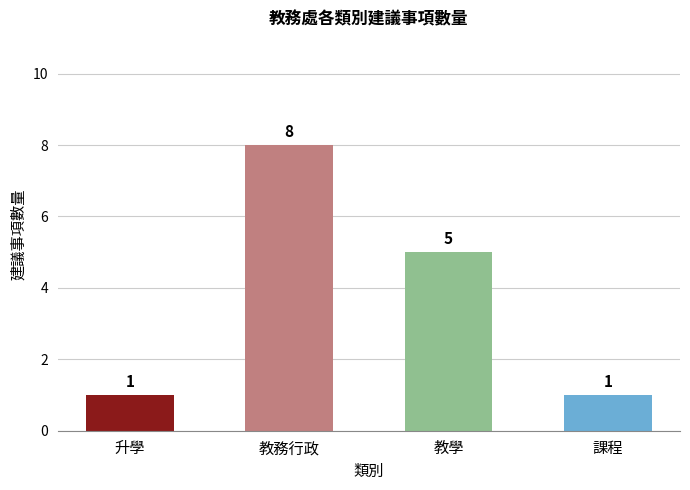

Reading right to left, transcribe all the data shown in this chart.

1	5	8	1